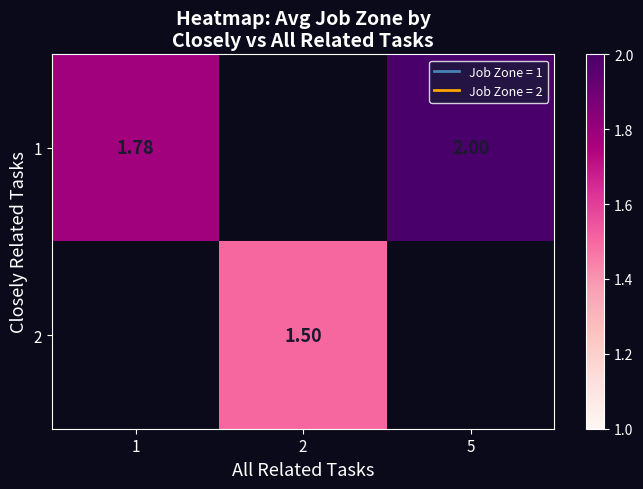

At which label does 1 reach its peak?

5